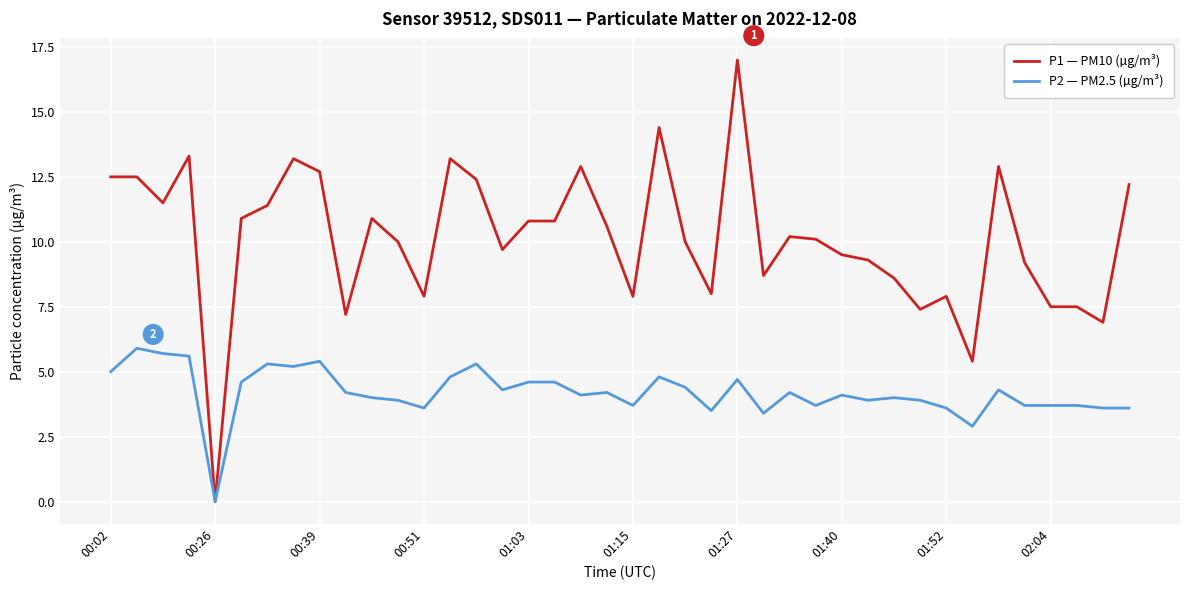

Rank the series by their maximum value, from highest to lowest.

P1 — PM10 (µg/m³), P2 — PM2.5 (µg/m³)